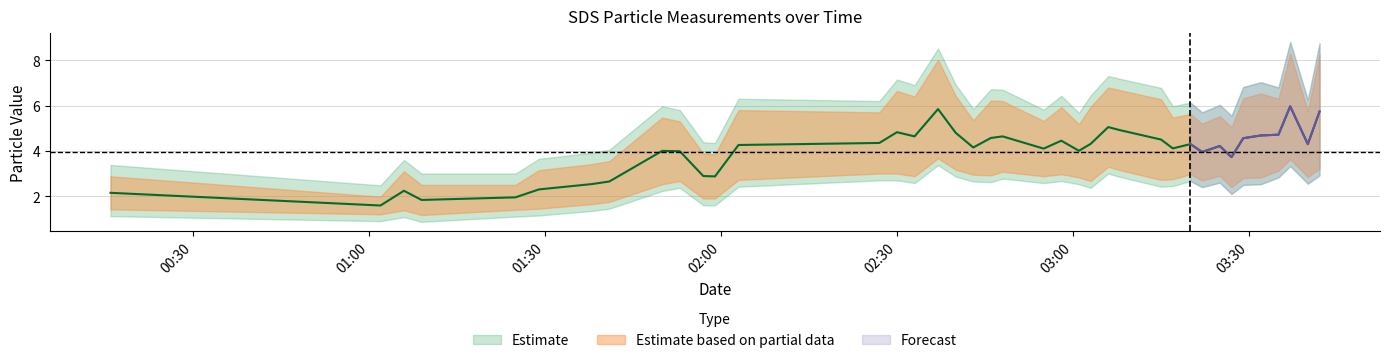

The value at 2021/12/25 03:06 is 2.1. True or false?

False